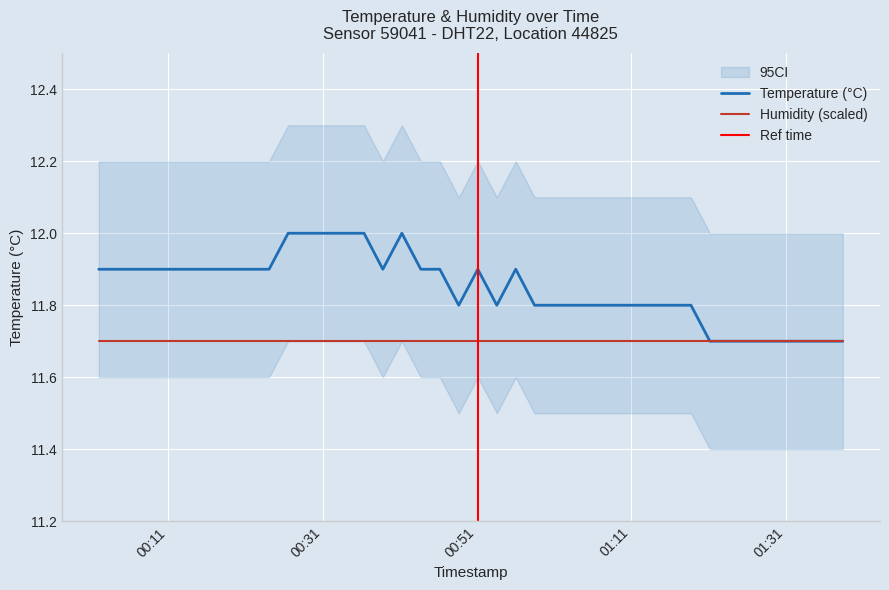

Reading left to right, extract all data points from this chart.

11.9	11.9	11.9	11.9	11.9	11.9	11.9	11.9	11.9	11.9	12.0	12.0	12.0	12.0	12.0	11.9	12.0	11.9	11.9	11.8	11.9	11.8	11.9	11.8	11.8	11.8	11.8	11.8	11.8	11.8	11.8	11.8	11.7	11.7	11.7	11.7	11.7	11.7	11.7	11.7